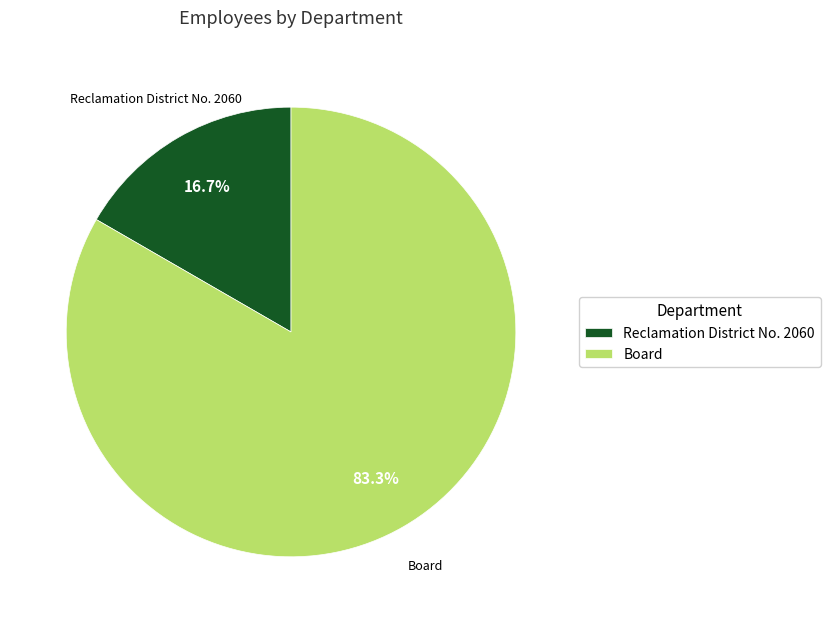

To the nearest percent, what is the difference between the Reclamation District No. 2060 and Board slice percentages?

67%